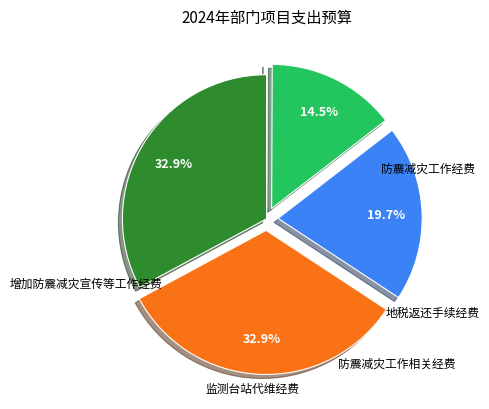

Does any single category account for the majority?

No